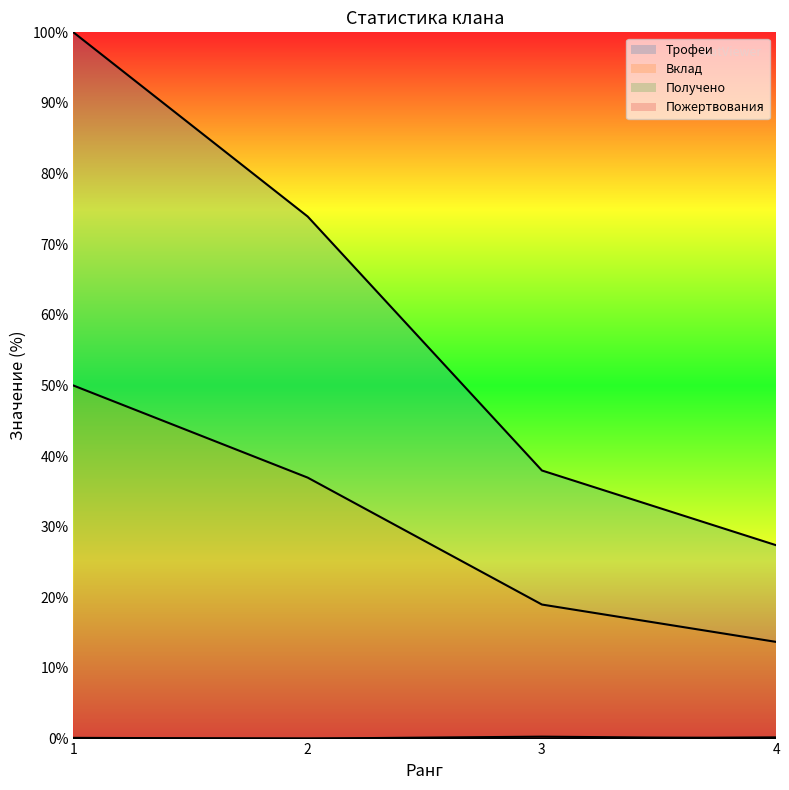

At 2, list the series in order from smallest to largest.

Получено, Пожертвования, Вклад, Трофеи